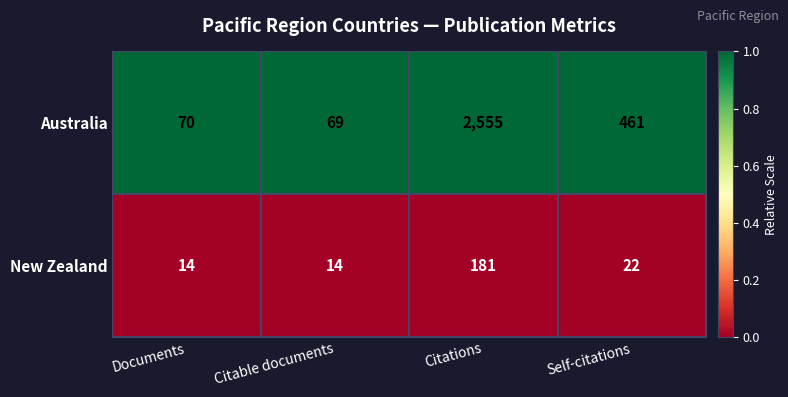

The New Zealand series shows 101 at Citations. True or false?

False